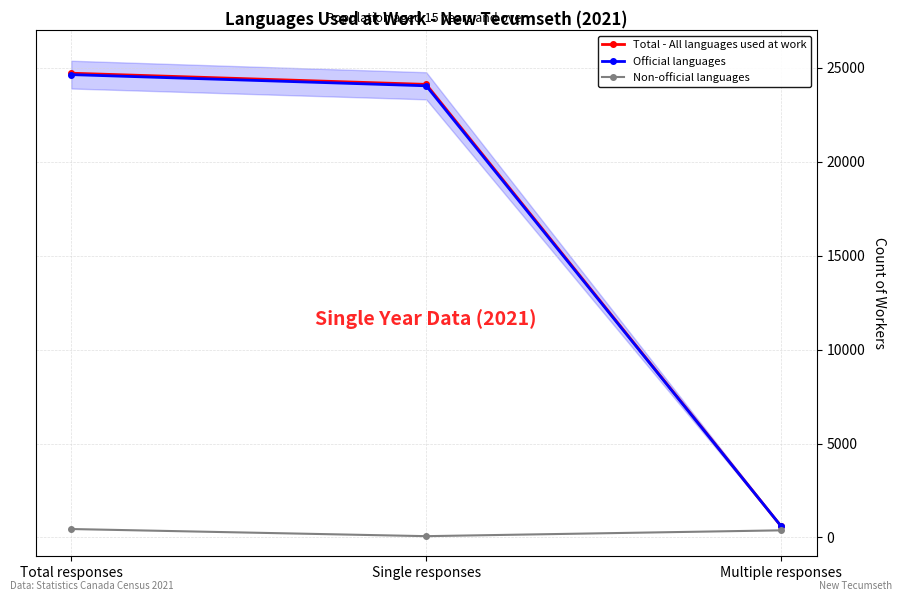

Which series changed the most between Single responses and Multiple responses?

Total - All languages used at work